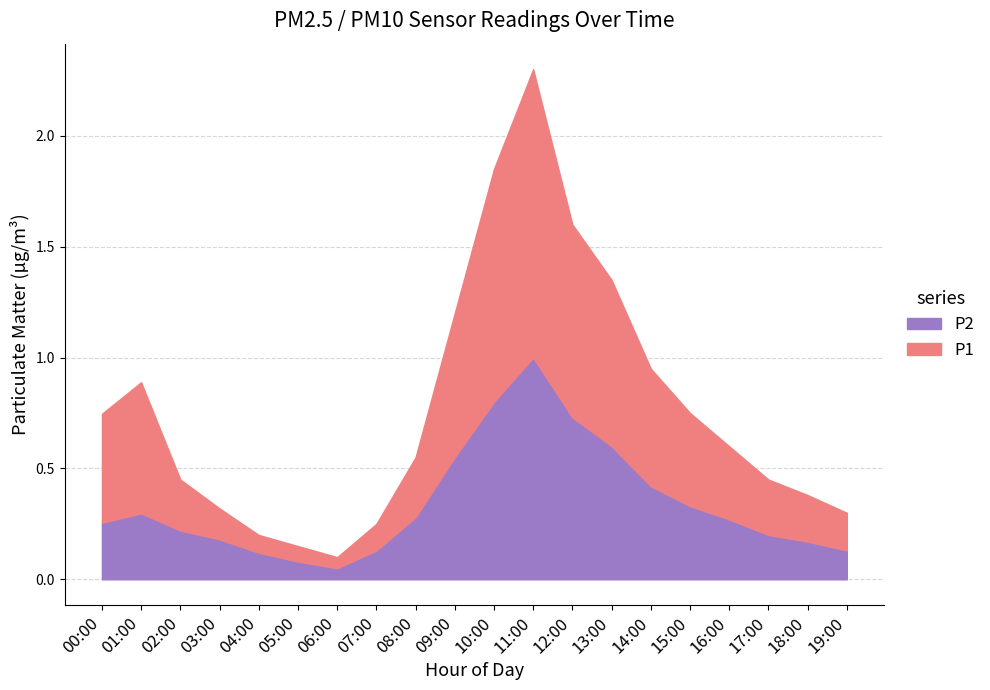

List the series in order of their overall mean, highest first.

P1, P2